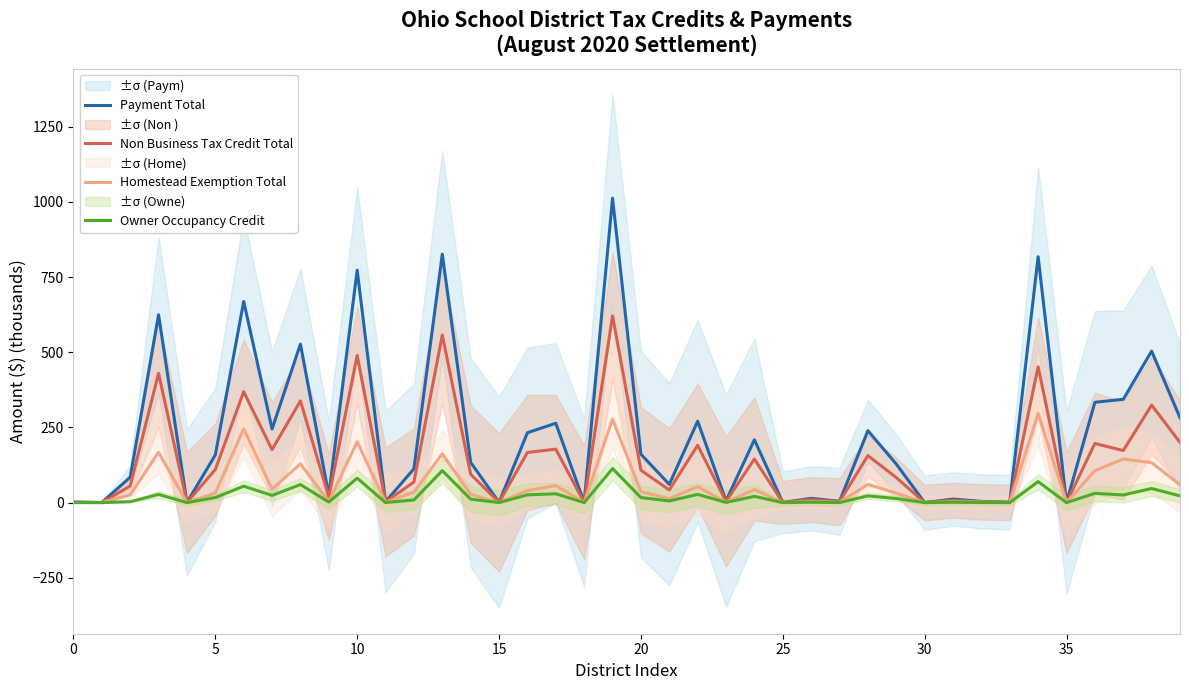

What are all the series names shown in the legend?

Payment Total, Non Business Tax Credit Total, Homestead Exemption Total, Owner Occupancy Credit